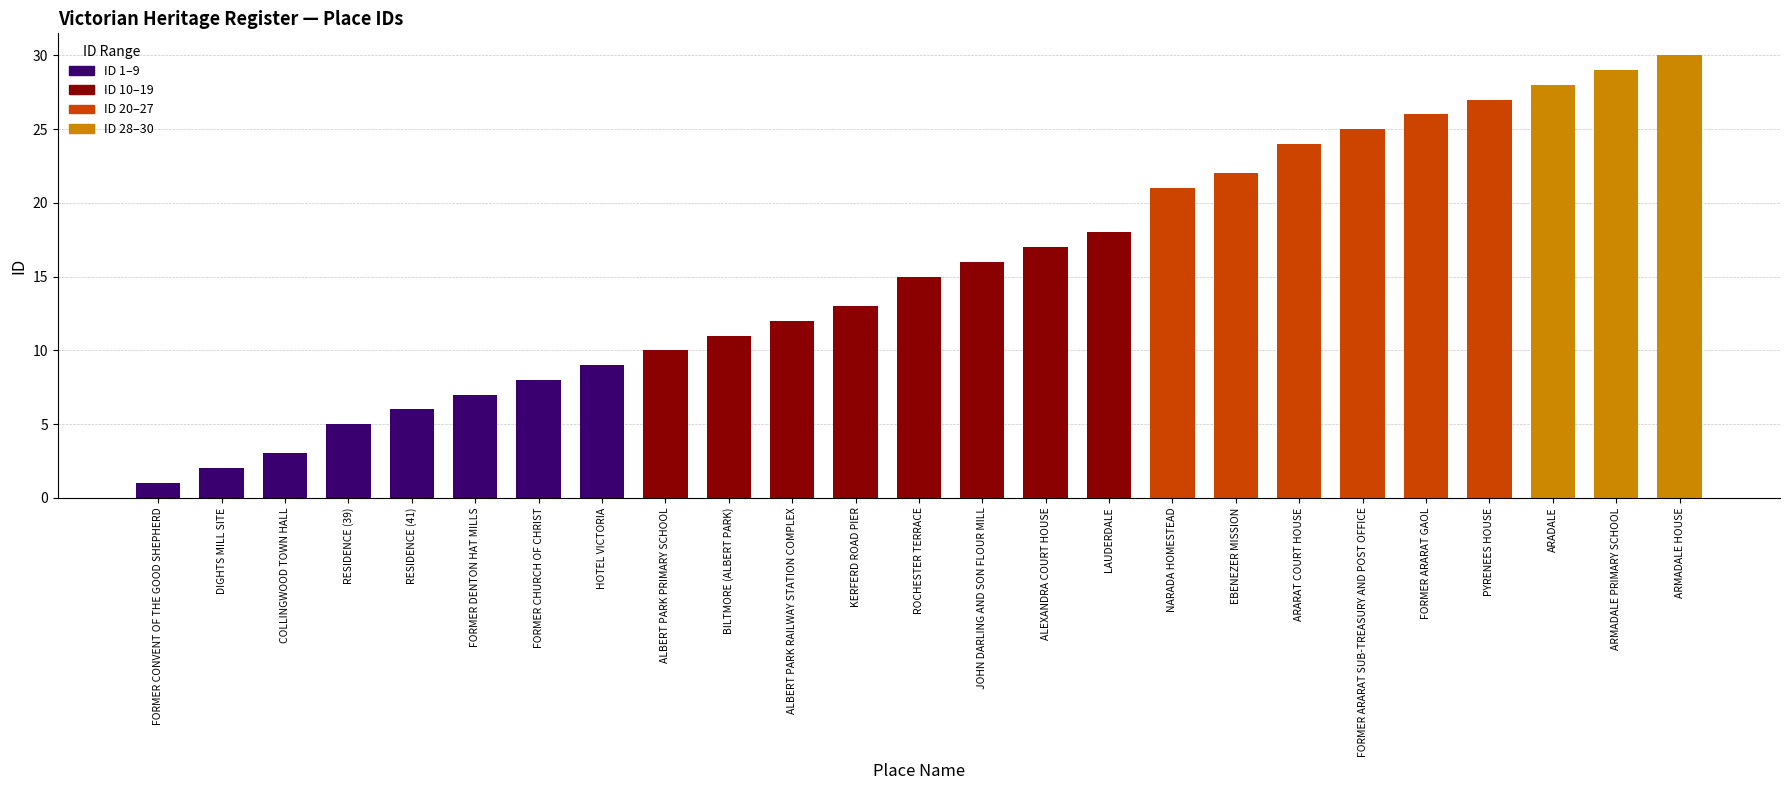

The value at ALBERT PARK PRIMARY SCHOOL is 10. True or false?

True